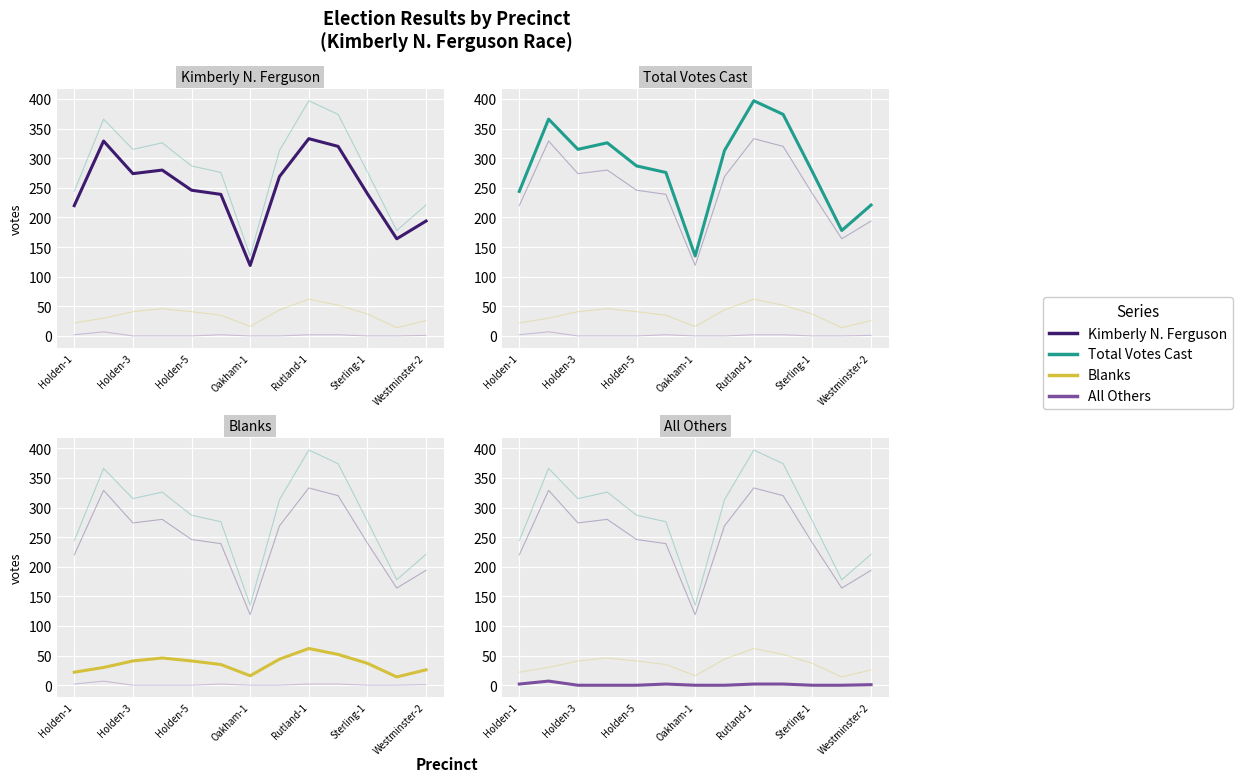

The Kimberly N. Ferguson series shows 333 at Rutland-1. True or false?

True